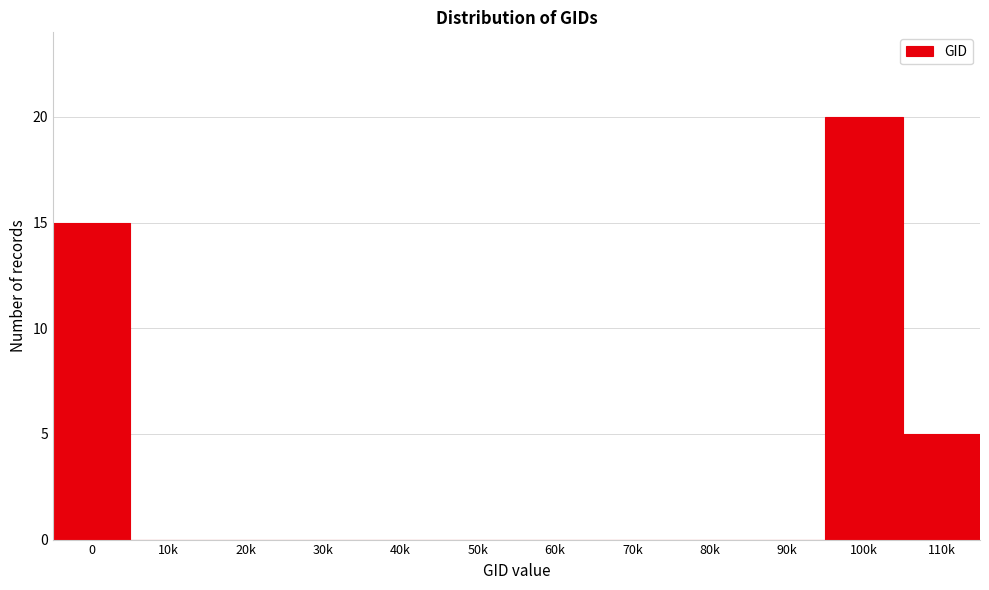

Reading left to right, list all the values displayed in this chart.

0=15	10k=0	20k=0	30k=0	40k=0	50k=0	60k=0	70k=0	80k=0	90k=0	100k=20	110k=5